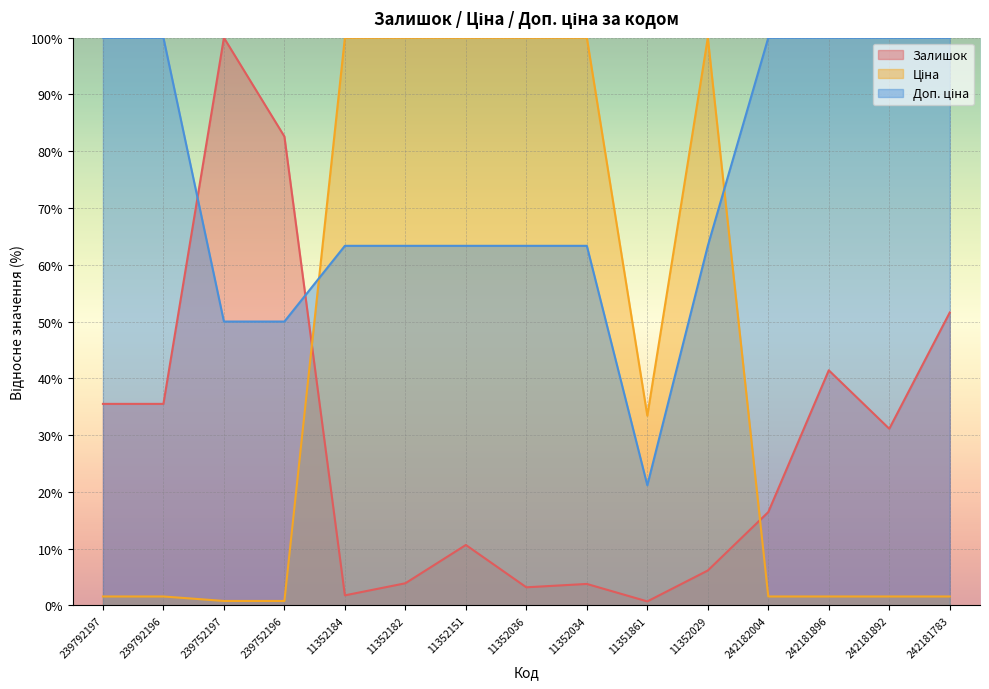

What is the value of the Ціна point at the 3rd from the left?

0.8